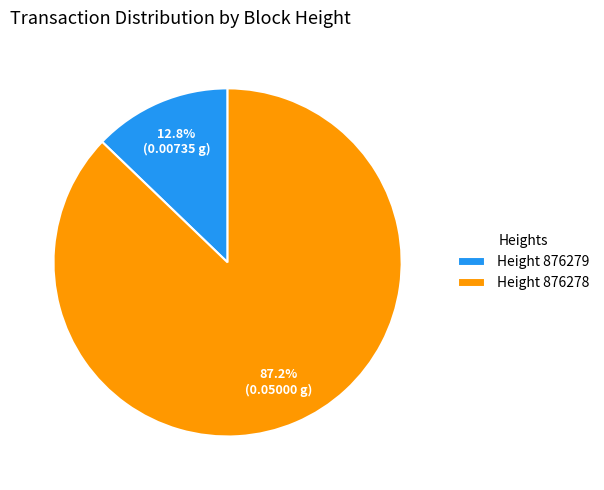

Which category has the smallest portion of the pie?

Height 876279